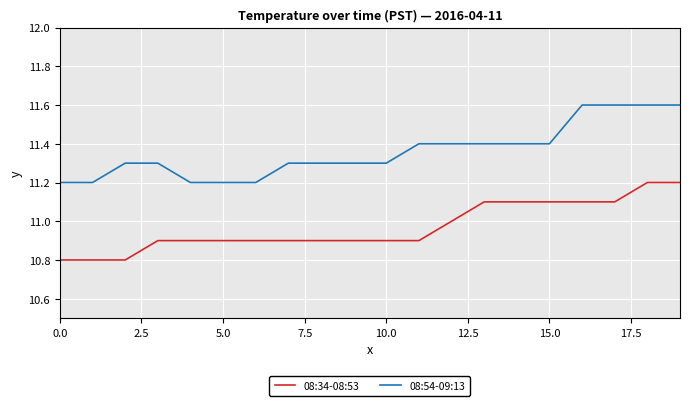

What is the minimum value for 08:54-09:13?

11.2